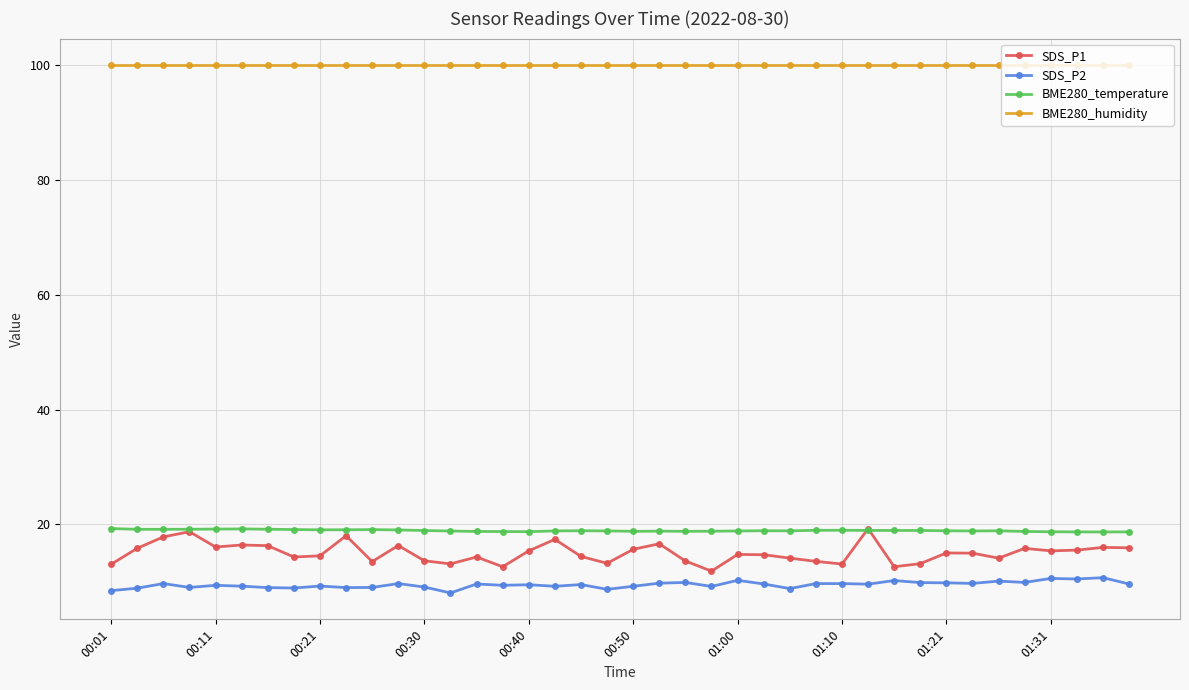

What is the value of the BME280_temperature point at the 25th from the left?

18.9